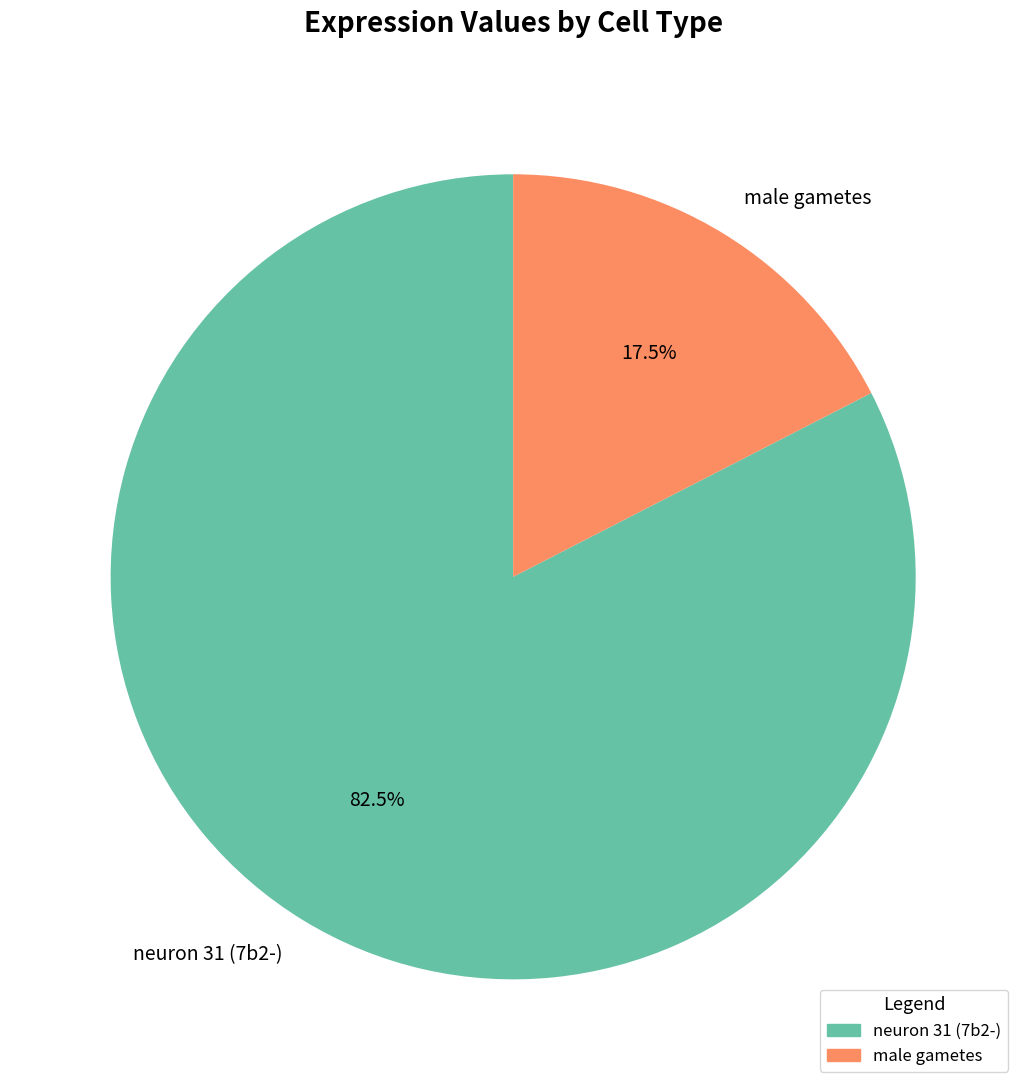

Which category accounts for the majority?

neuron 31 (7b2-)